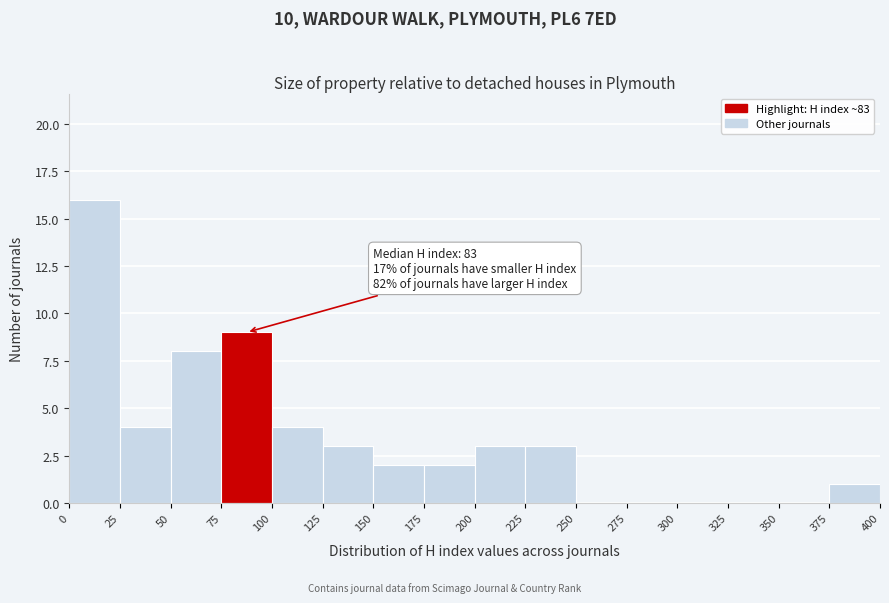

Over which range of the x-axis is the bar tallest?

0 to 25